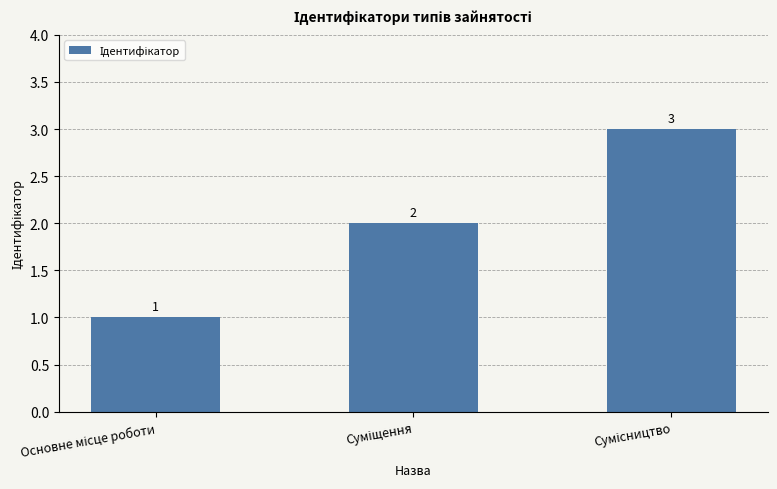

What is the greatest value displayed?

3